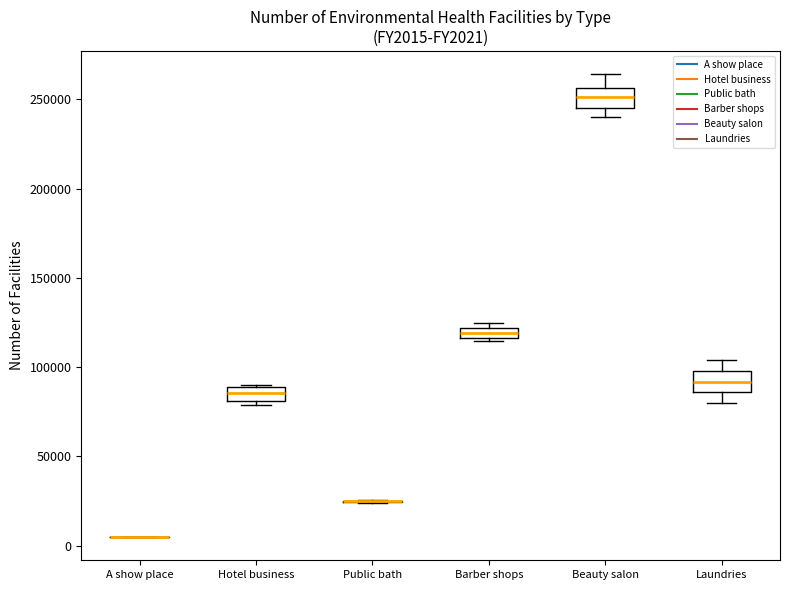

Where is the upper edge of the box for Hotel business on the y-axis? The values are not printed on the chart, so give them approximately, as read against the axis.

90000